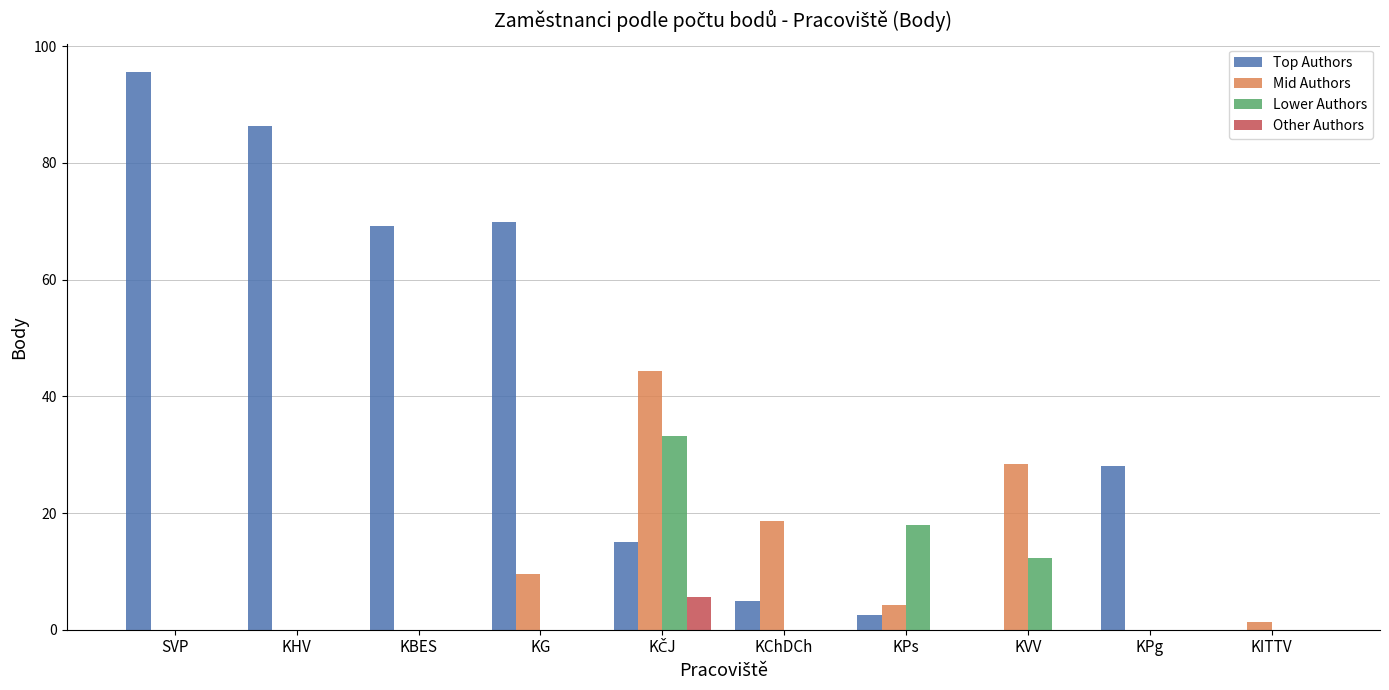

Reading left to right, extract all data points from this chart.

Top Authors: 95.6	86.4	69.2	69.8	15.1	4.9	2.4	0.0	28.0	0.0
Mid Authors: 0.0	0.0	0.0	9.5	44.3	18.6	4.3	28.4	0.0	1.3
Lower Authors: 0.0	0.0	0.0	0.0	33.2	0.0	17.9	12.3	0.0	0.0
Other Authors: 0.0	0.0	0.0	0.0	5.5	0.0	0.0	0.0	0.0	0.0